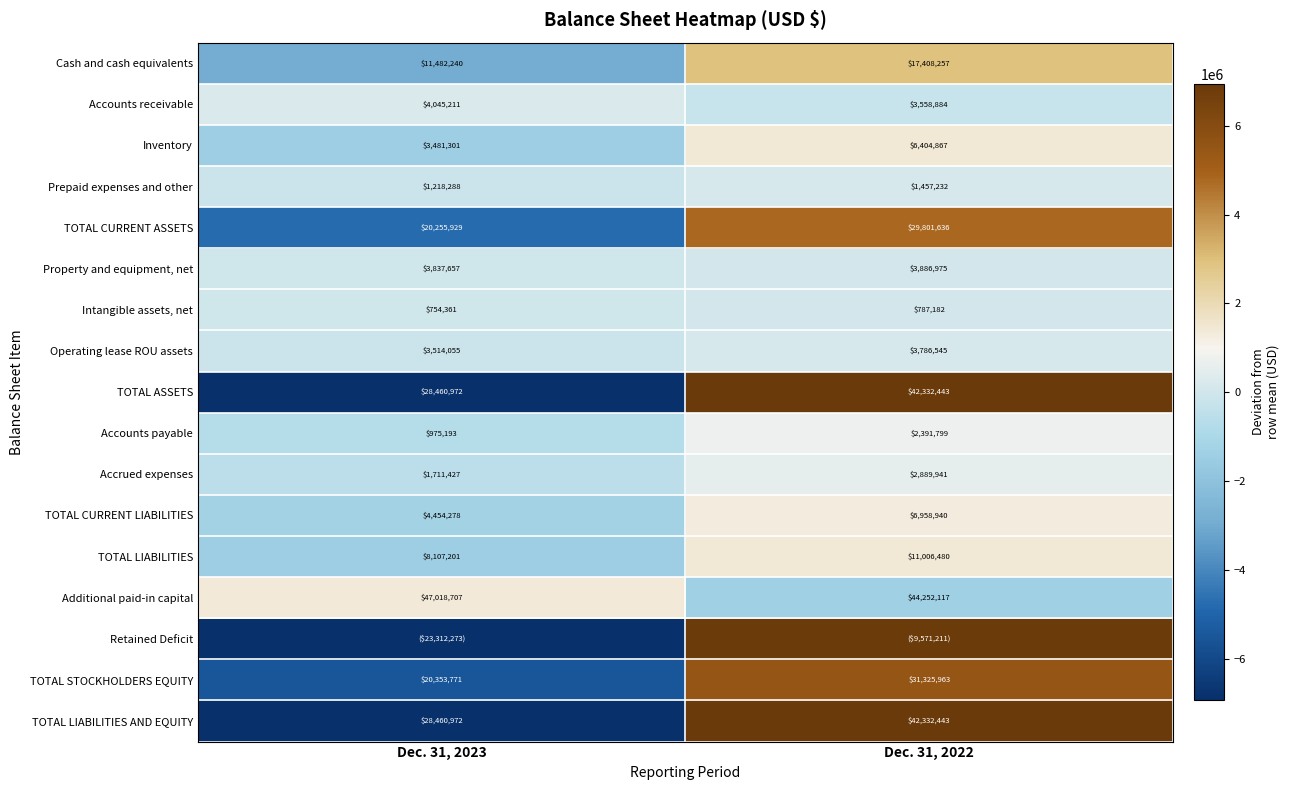

Count the number of data series in this chart.

17